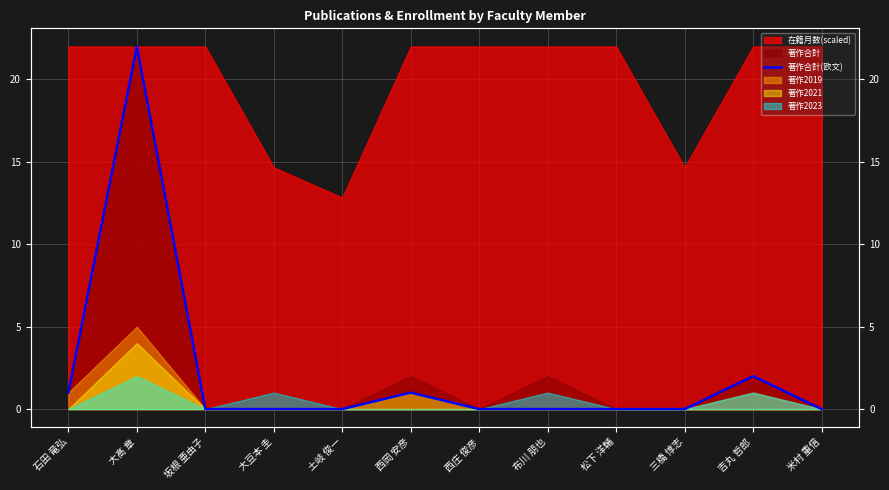

Which label corresponds to the smallest value in the chart?

坂根 亜由子